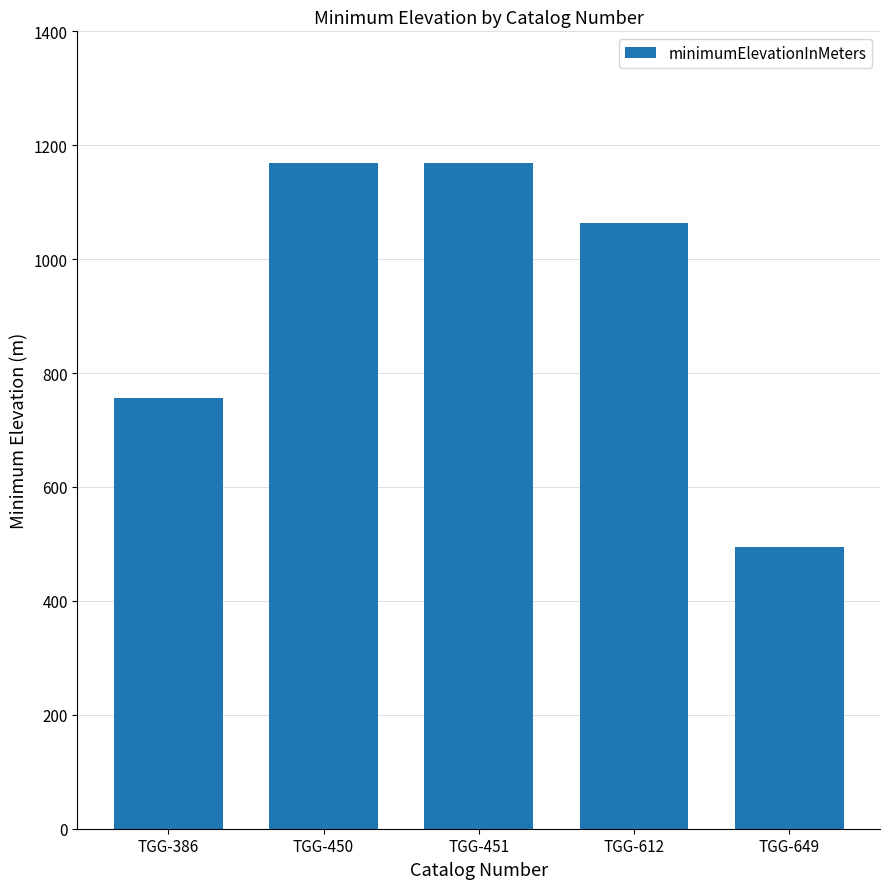

What is the value of the 2nd bar from the left?

1168